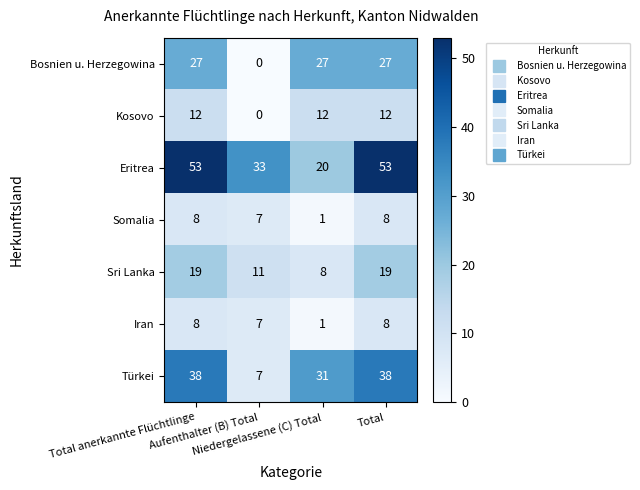

Which series has the largest total across all categories?

Eritrea